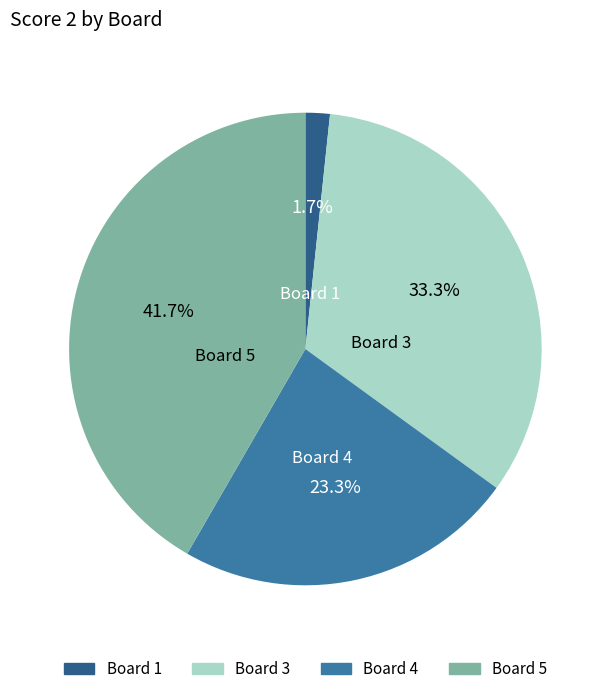

Which slice is the largest?

Board 5